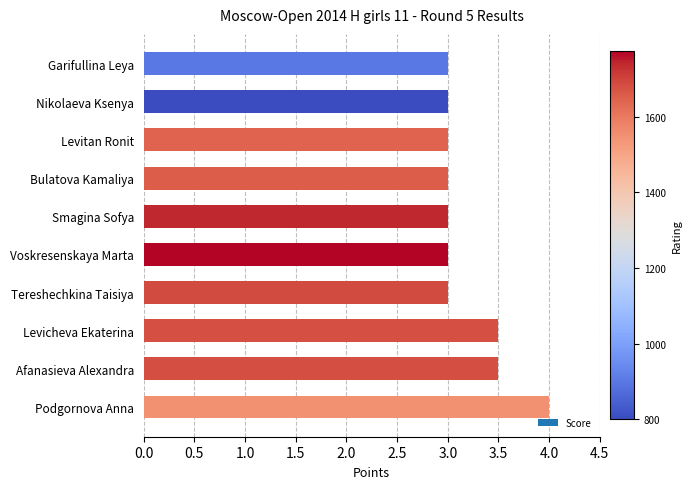

What is the sum of all values?

32.0